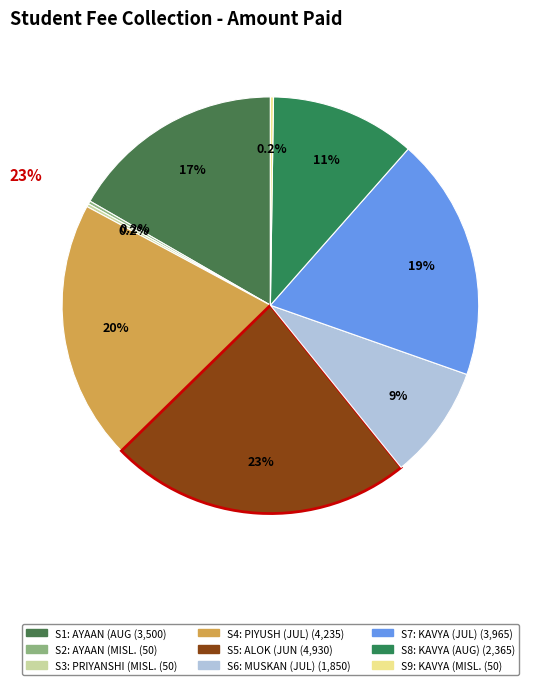

Count the number of slices in the pie.

9